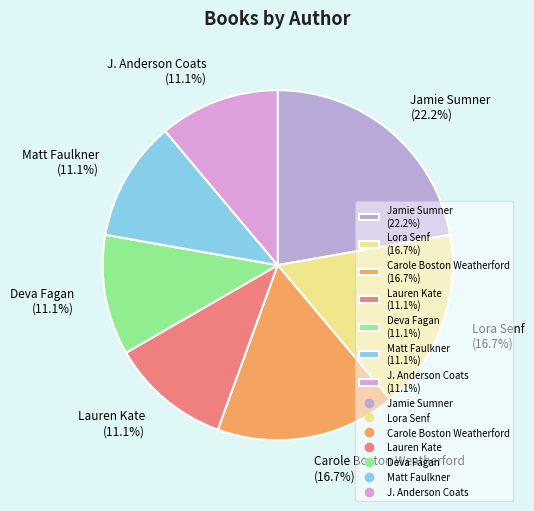

What is the total percentage of Lora Senf and Jamie Sumner?

38.9%